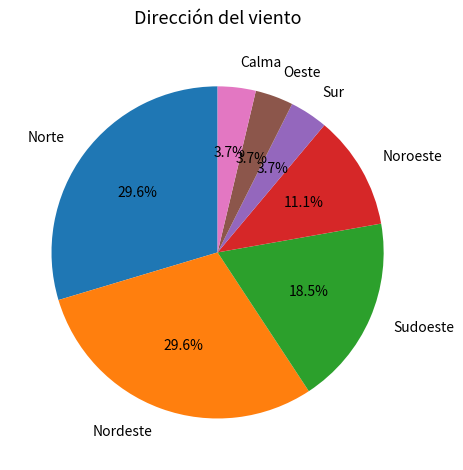

Does Oeste account for over 50% of the chart?

No